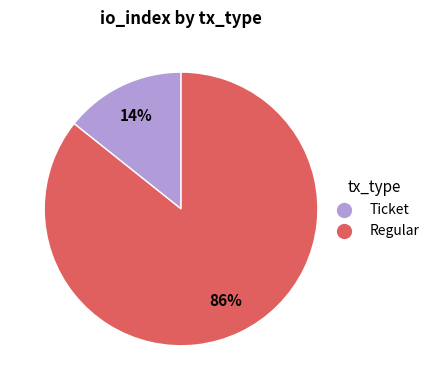

Which has a higher value, Ticket or Regular?

Regular